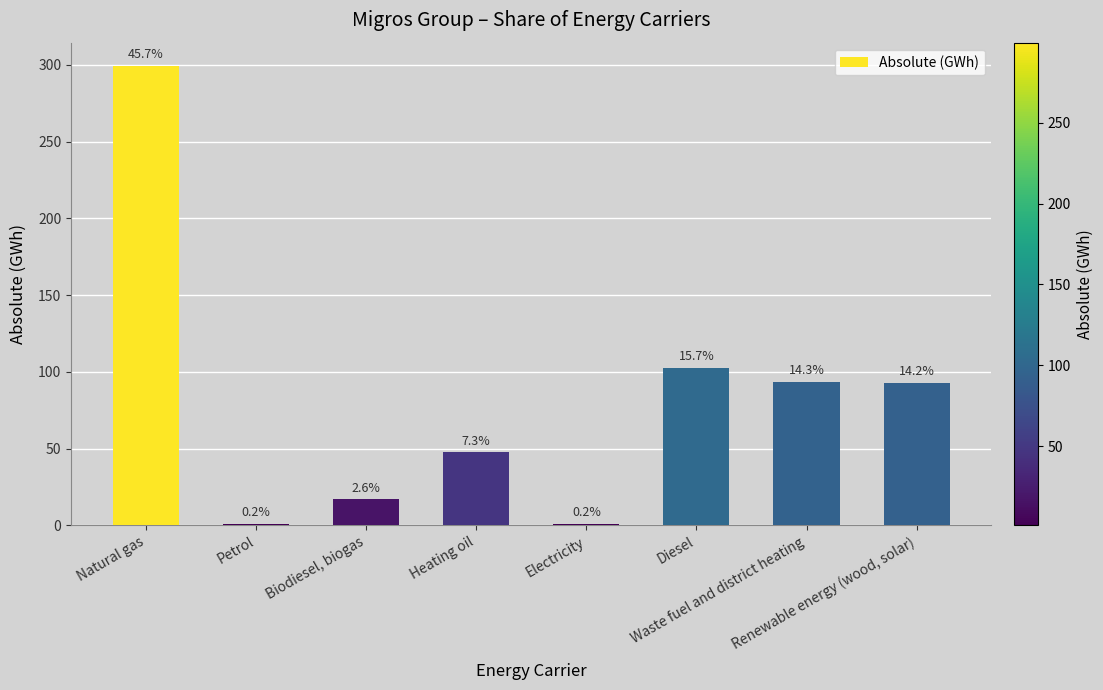

Reading right to left, what are all the values shown in this chart?

Renewable energy (wood, solar)=92.8	Waste fuel and district heating=93.5	Diesel=102.6	Electricity=1.0	Heating oil=47.6	Biodiesel, biogas=17.1	Petrol=1.2	Natural gas=299.5